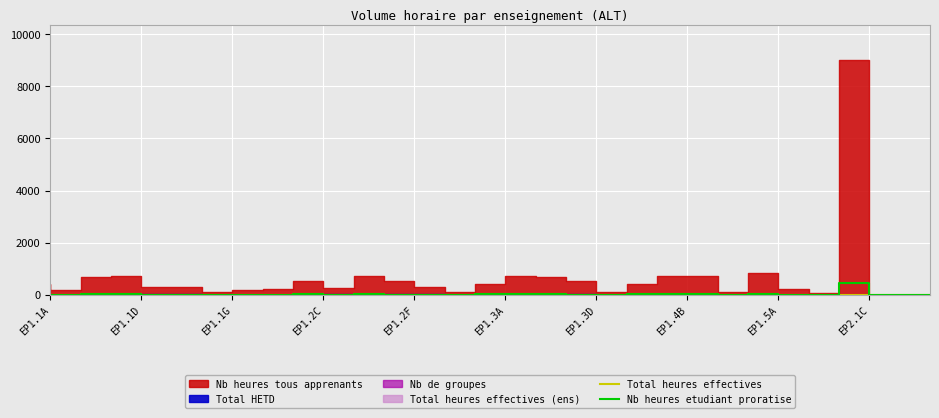

Which category has the highest value in the Nb heures etudiant proratise series?

EP2.1C